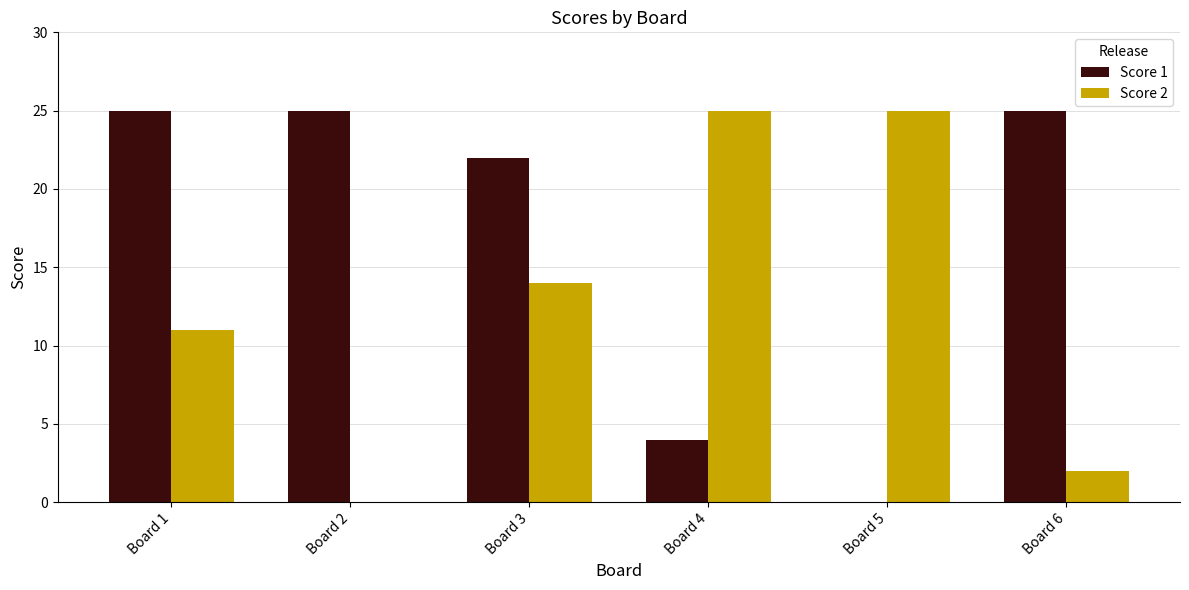

What are all the series names shown in the legend?

Score 1, Score 2